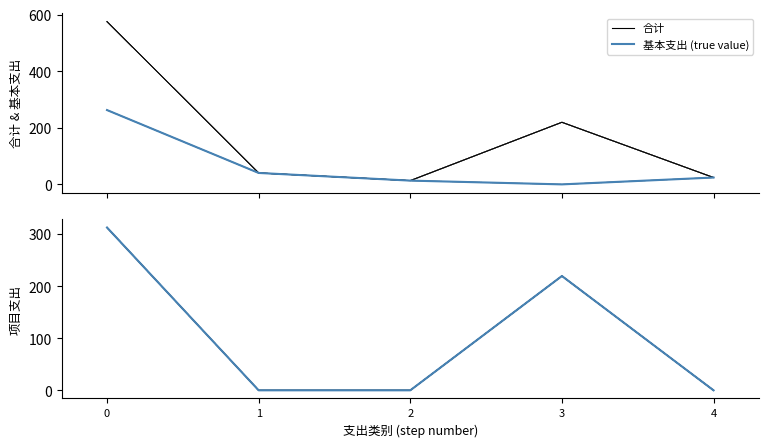

Is it true that 基本支出 (true value) equals 125.2 at 3?

False